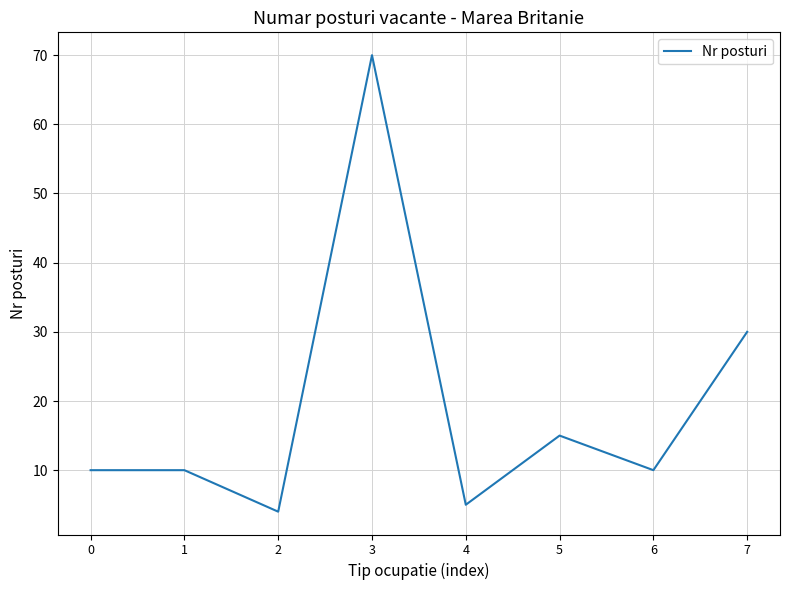

At which category does the chart reach its minimum across all series?

2